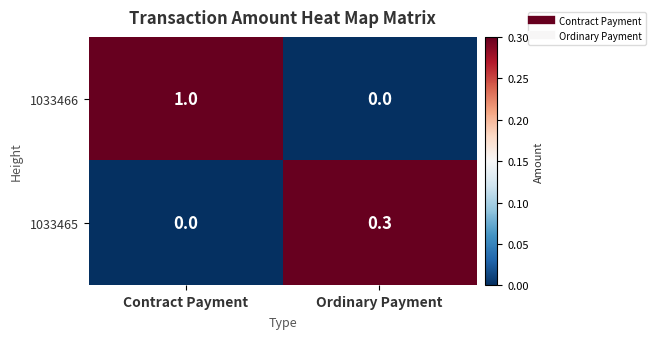

Reading left to right, transcribe all the data shown in this chart.

1033466: Contract Payment=1.0	Ordinary Payment=0.0
1033465: Contract Payment=0.0	Ordinary Payment=0.3